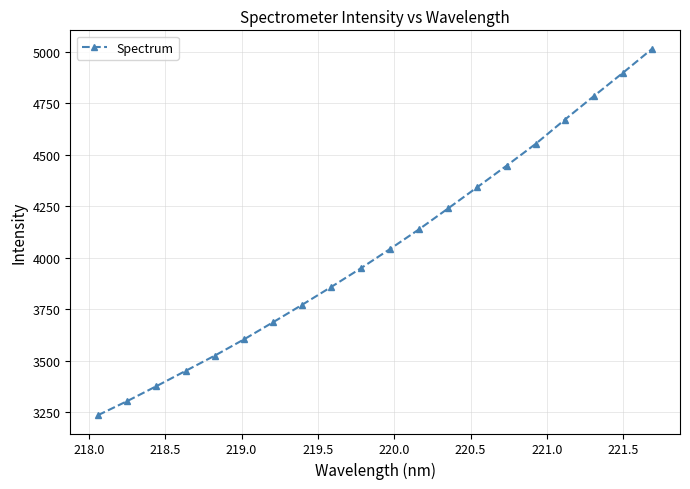

Count the number of categories in the chart.

20